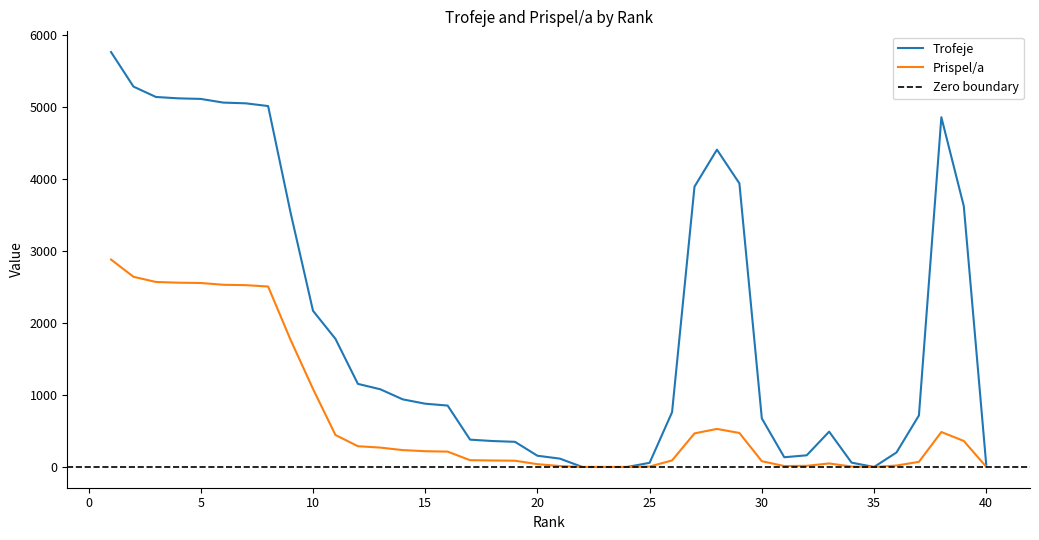

How many lines are shown in the chart?

2